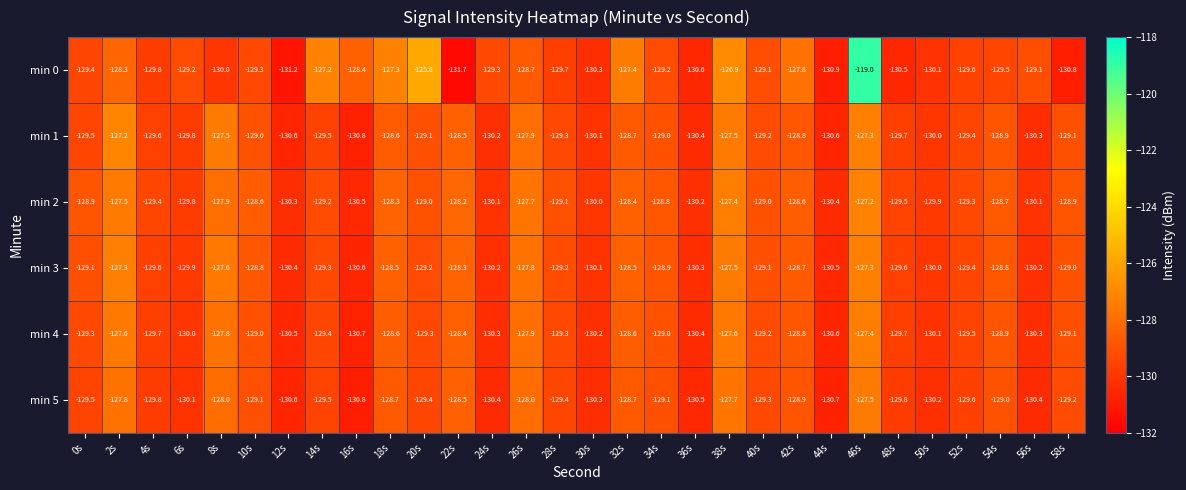

What is the maximum value shown in the chart?

-119.0